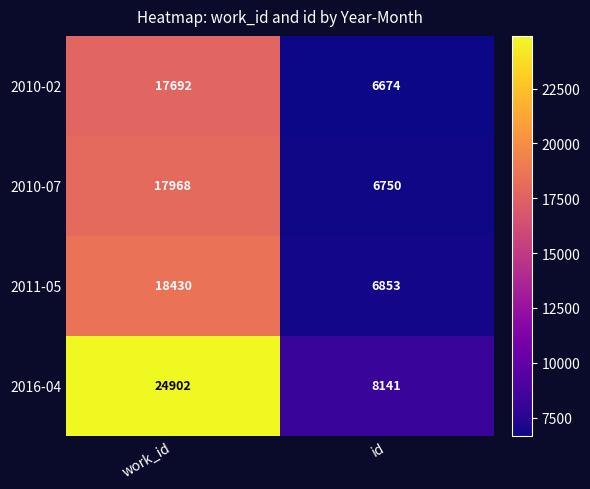

List the series in order of their peak value, highest first.

2016-04, 2011-05, 2010-07, 2010-02